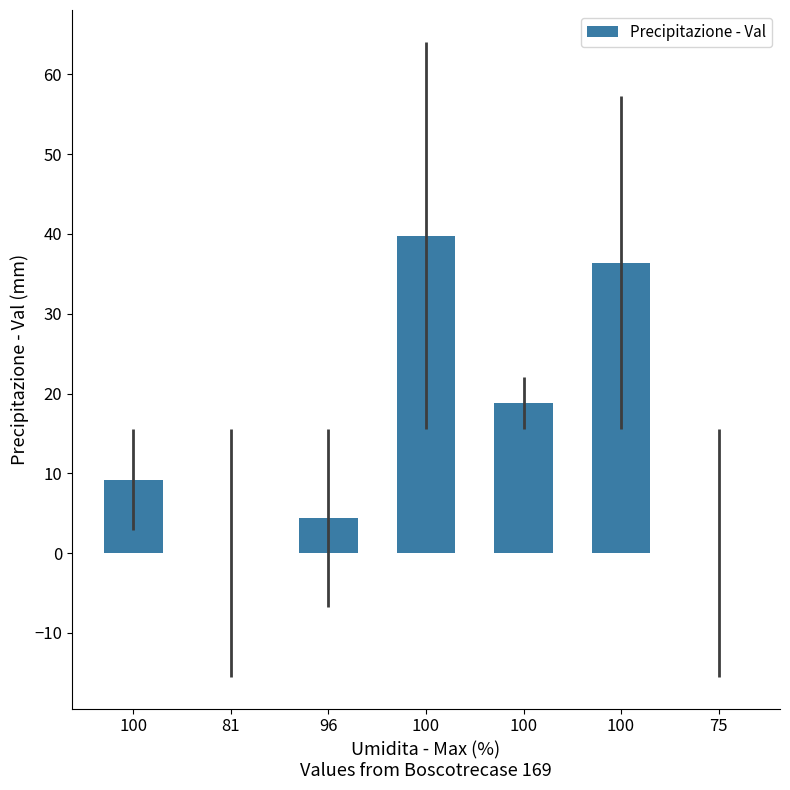

What is the sum of all values?

108.6